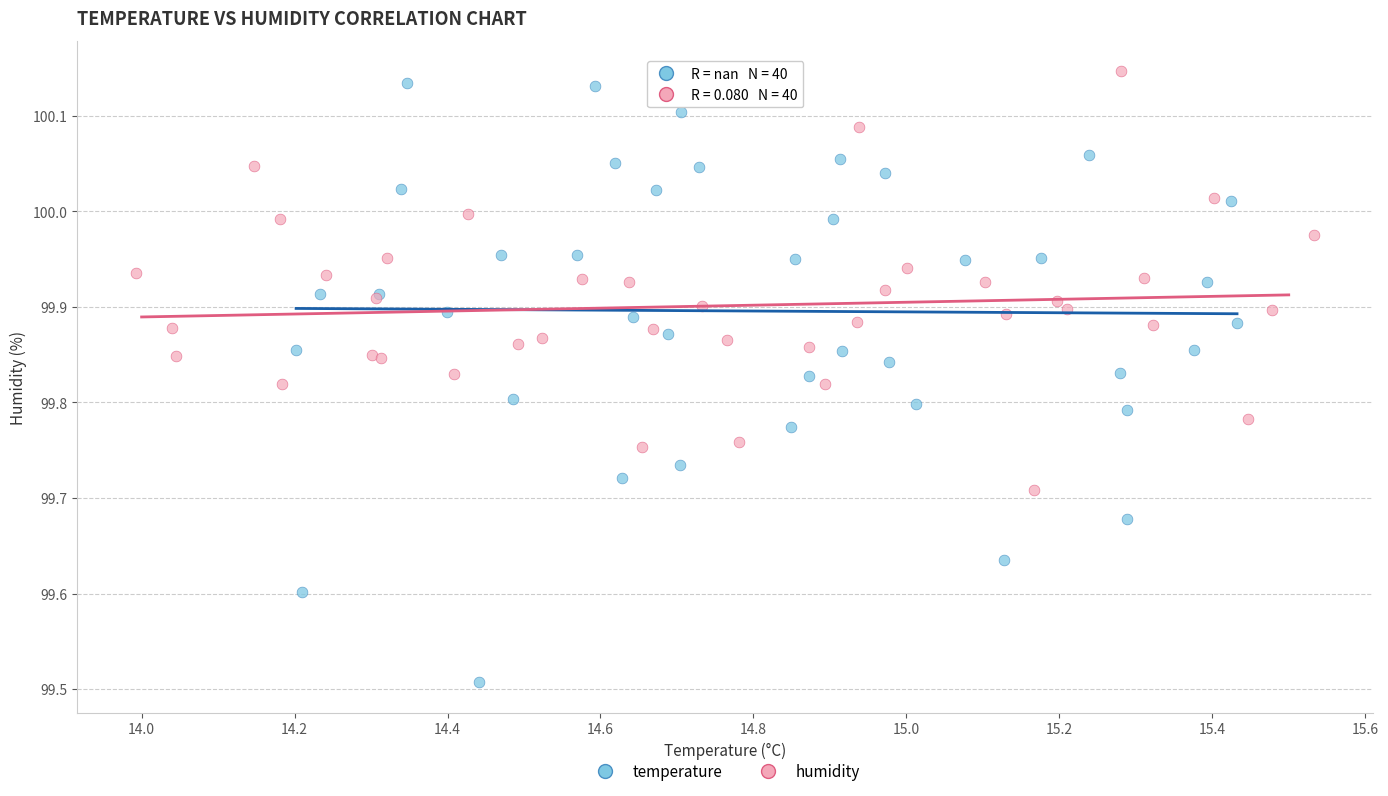

Which series has the largest Y range (max minus min)?

temperature